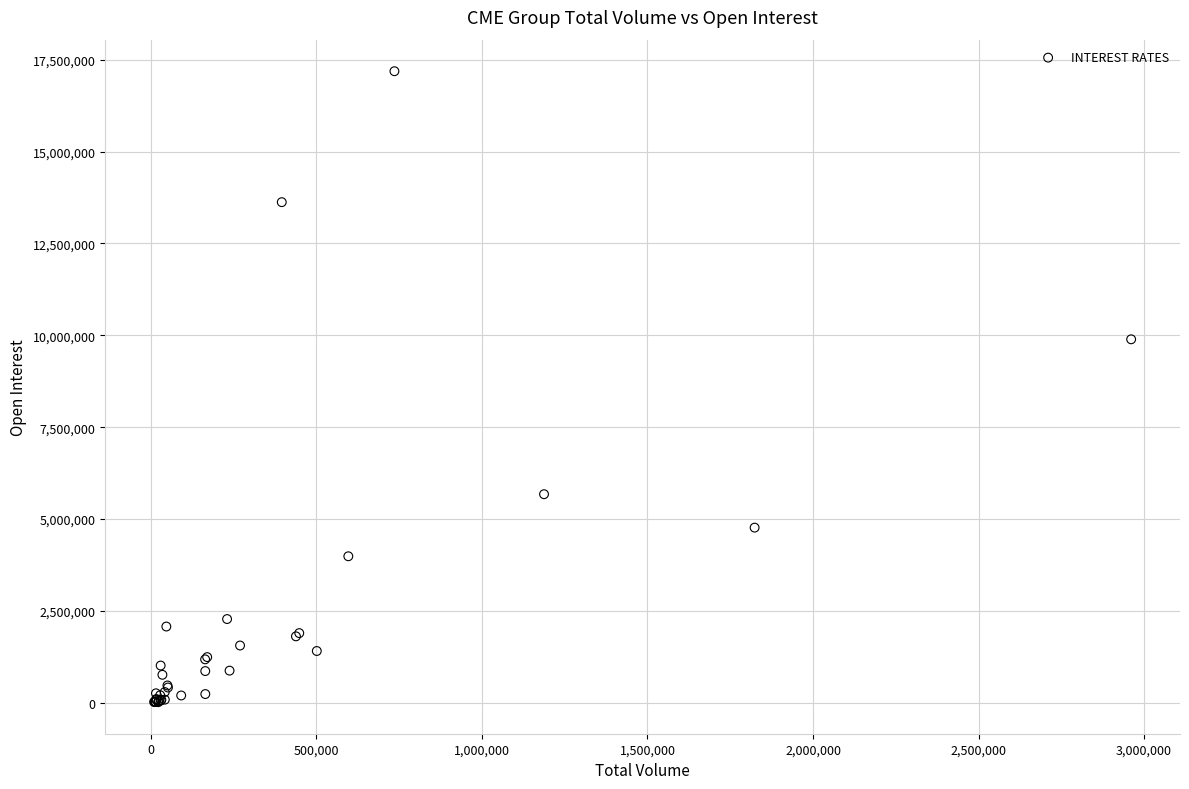

What Y value in the scatter plot is closest to 8602319?

9892112